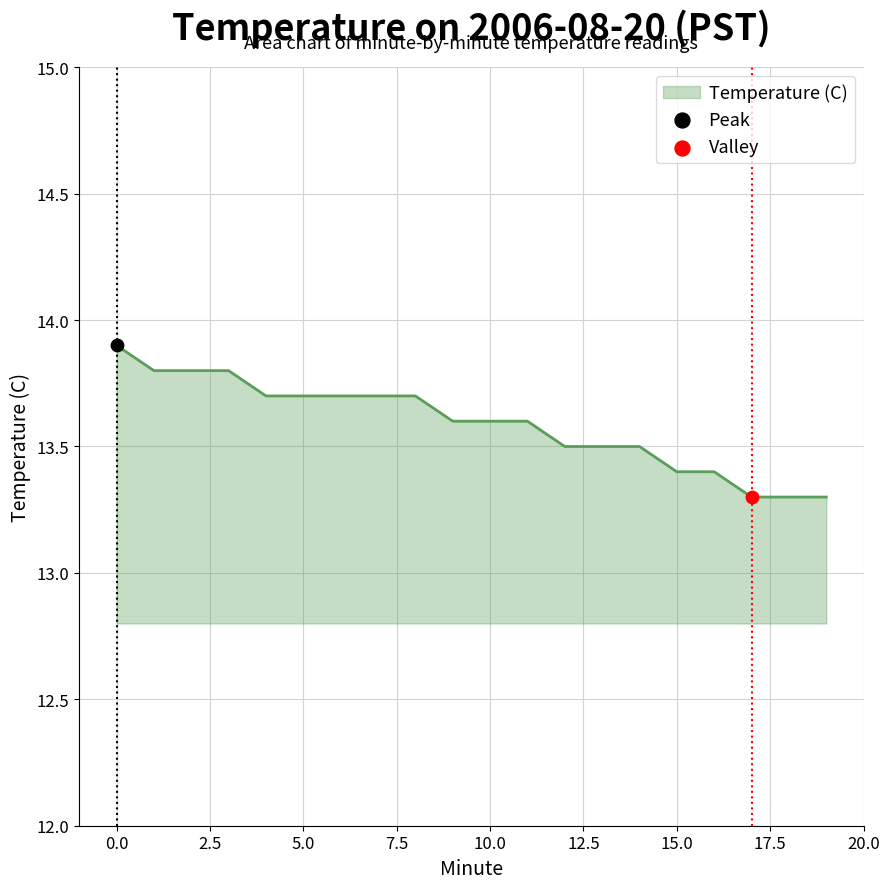

What is the minimum value shown in the chart?

13.3